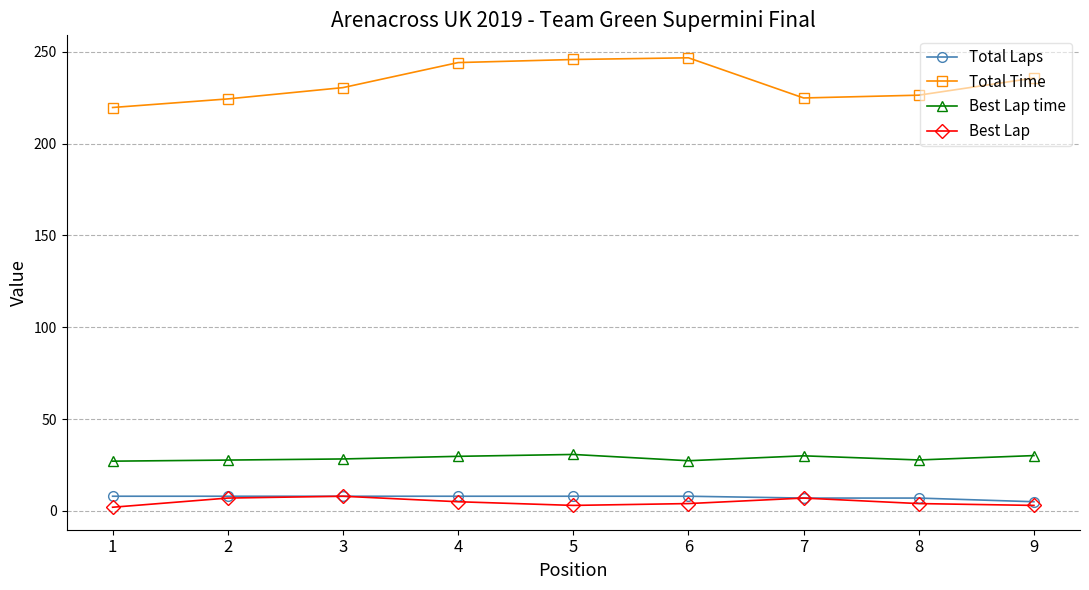

True or false: Total Laps and Total Time intersect in this chart.

False